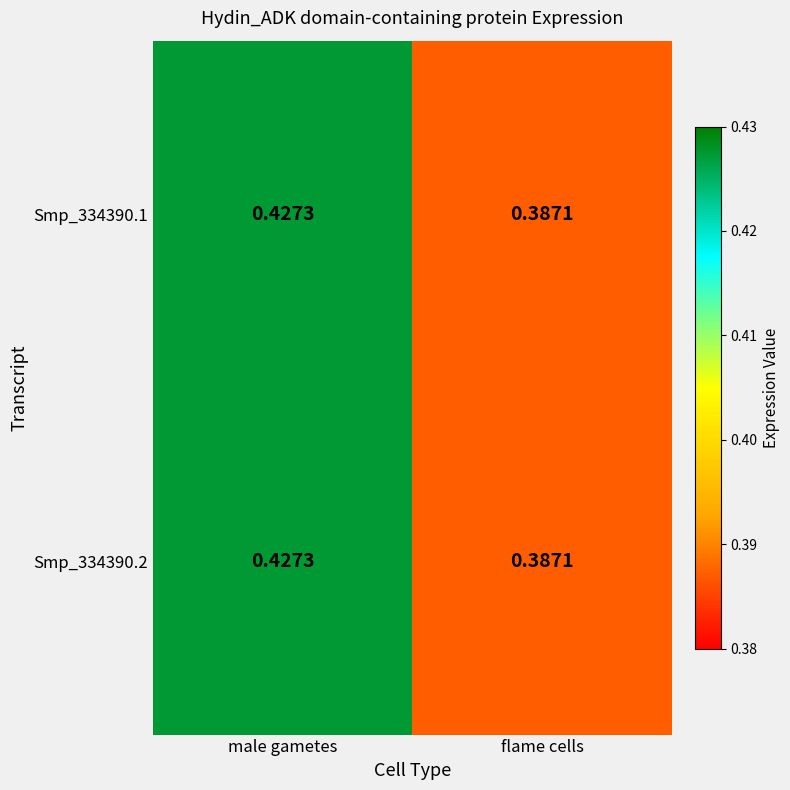

Rank the categories by Smp_334390.1 value from highest to lowest.

male gametes, flame cells